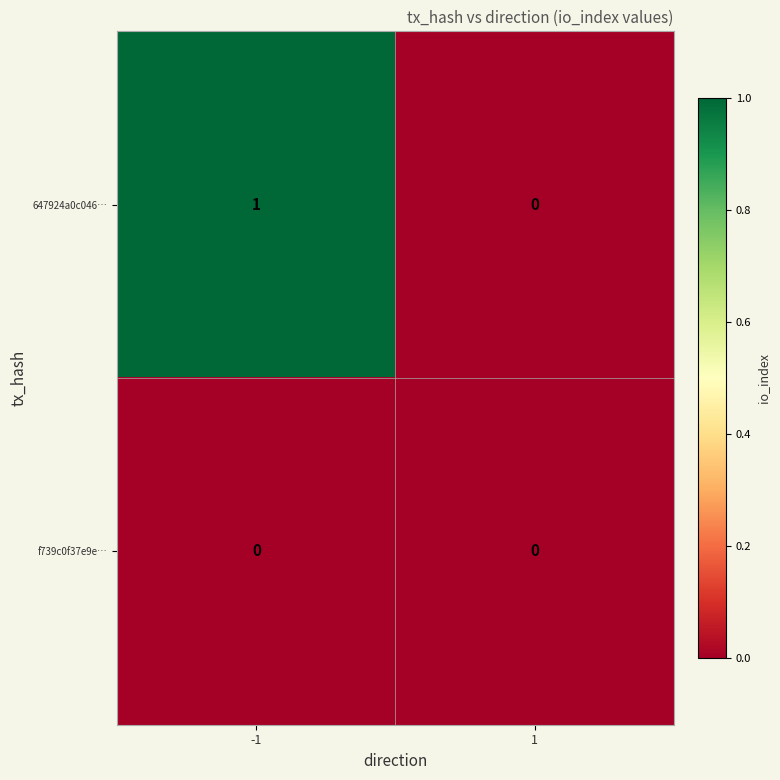

Which series changed the most between -1 and 1?

647924a0c046…